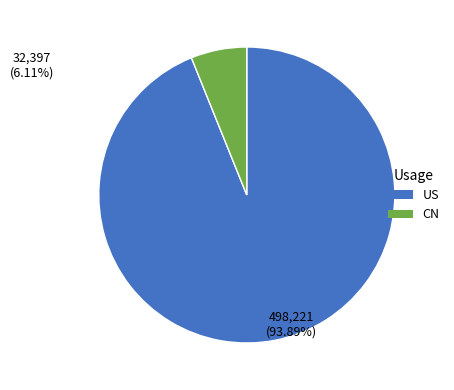

How many segments does this pie chart have?

2